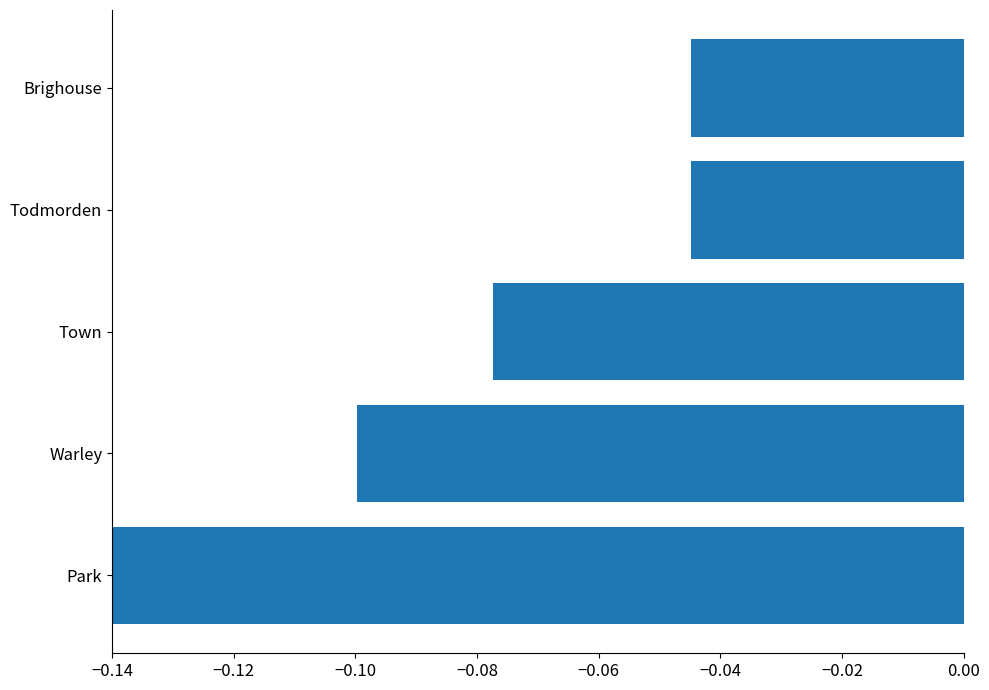

The chart shows a value of -0.1 at Brighouse. True or false?

False